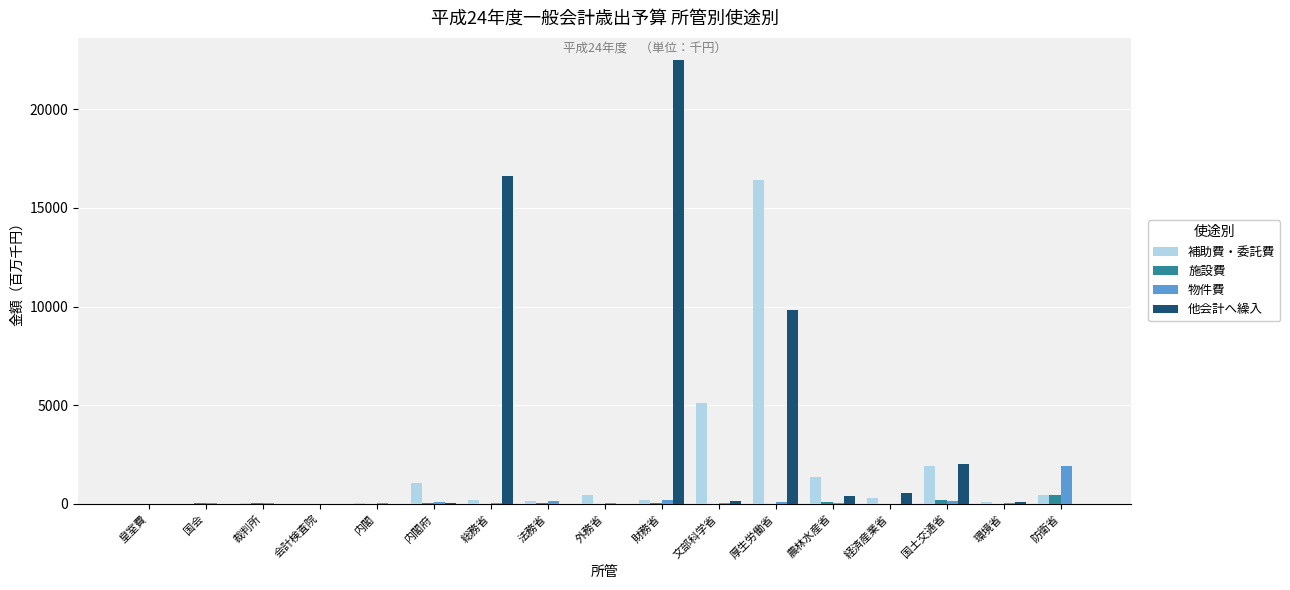

What is the sum of all 物件費 values?

2905.0